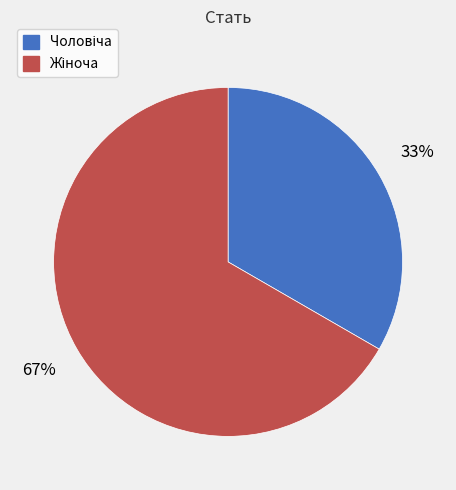

To the nearest percent, what is the average slice percentage?

50%